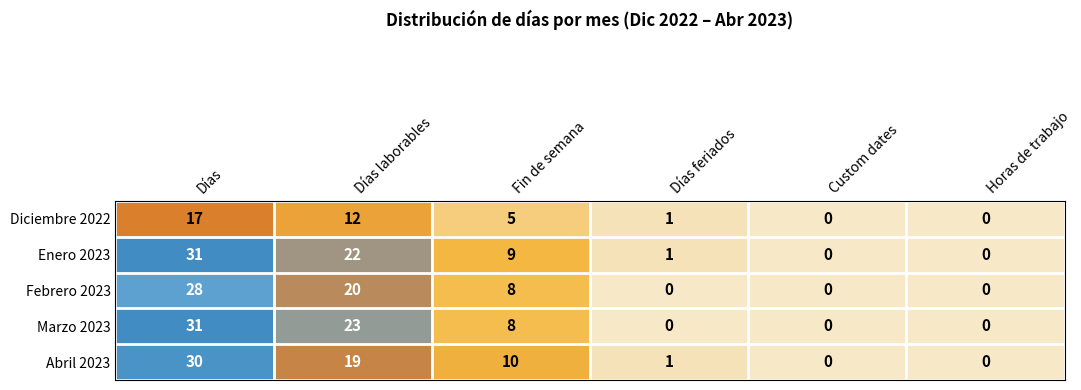

Which series has the largest total across all categories?

Enero 2023